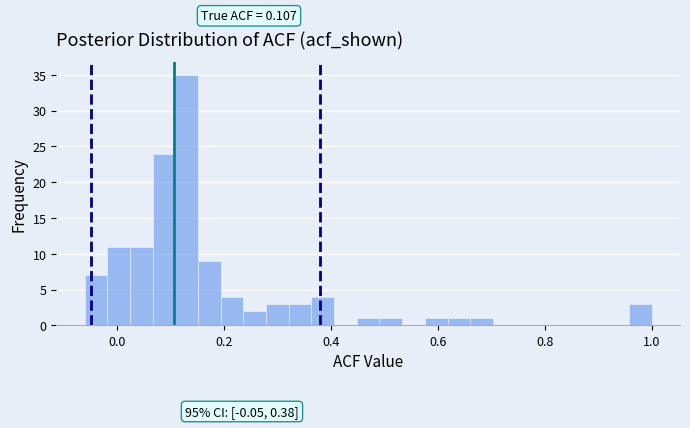

Read against the x-axis, roughly where is the centre of the tallest bar?

0.12